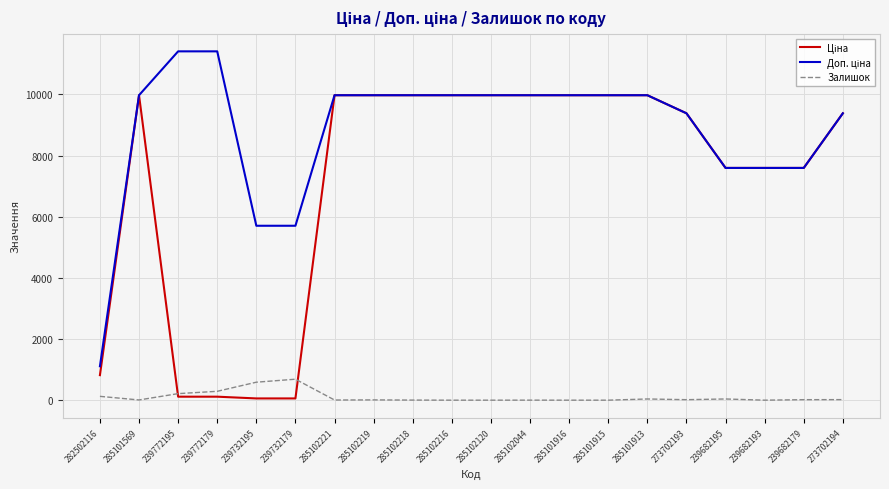

What is the total value across all series at 285102120?

19950.0